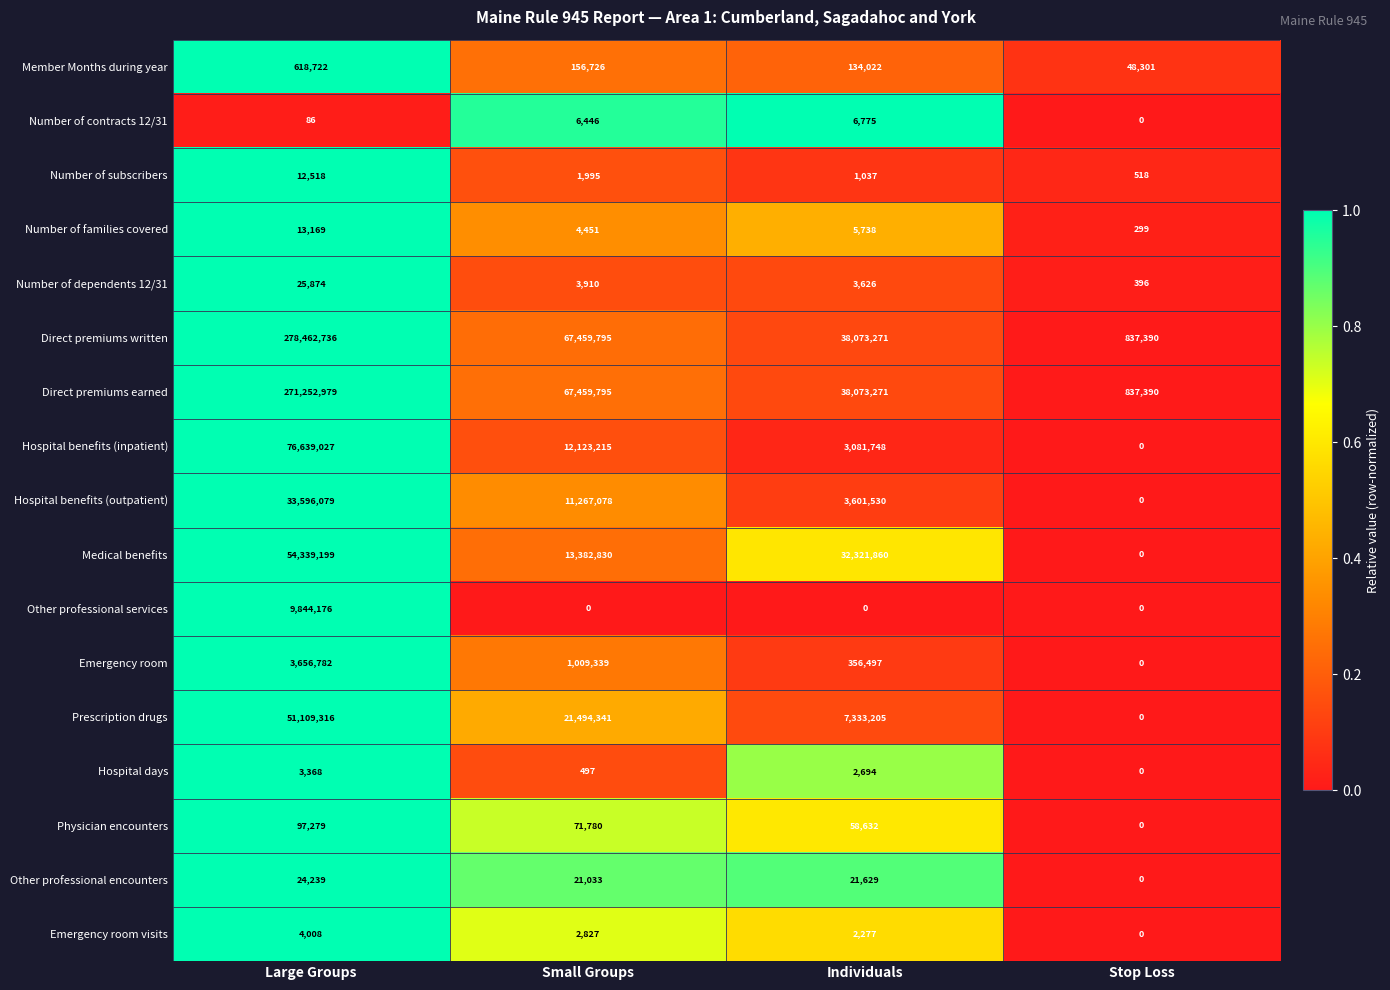

The value of Other professional encounters at Stop Loss is 0. True or false?

True